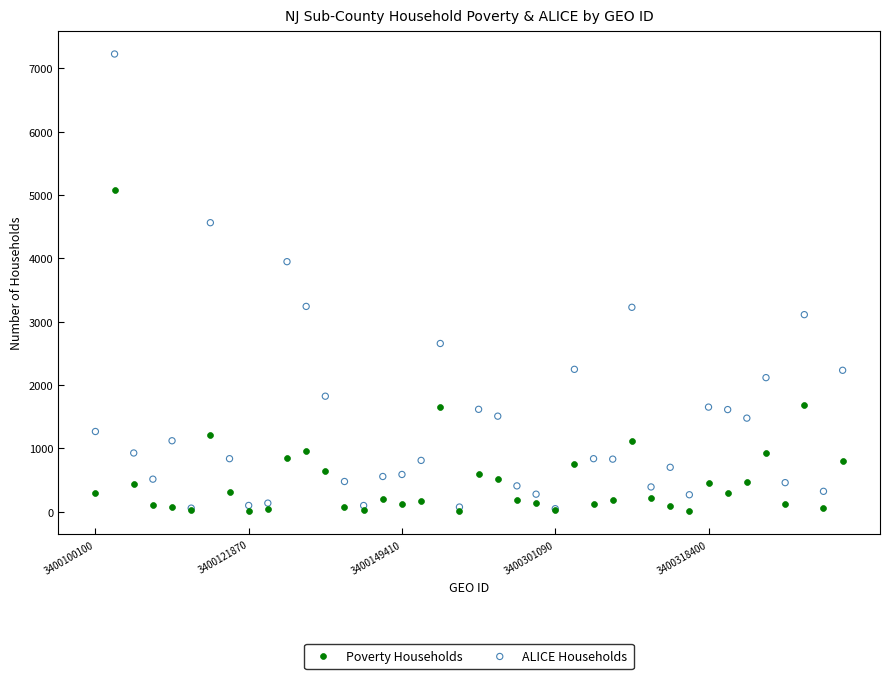

Which series contains the highest Y value?

ALICE Households